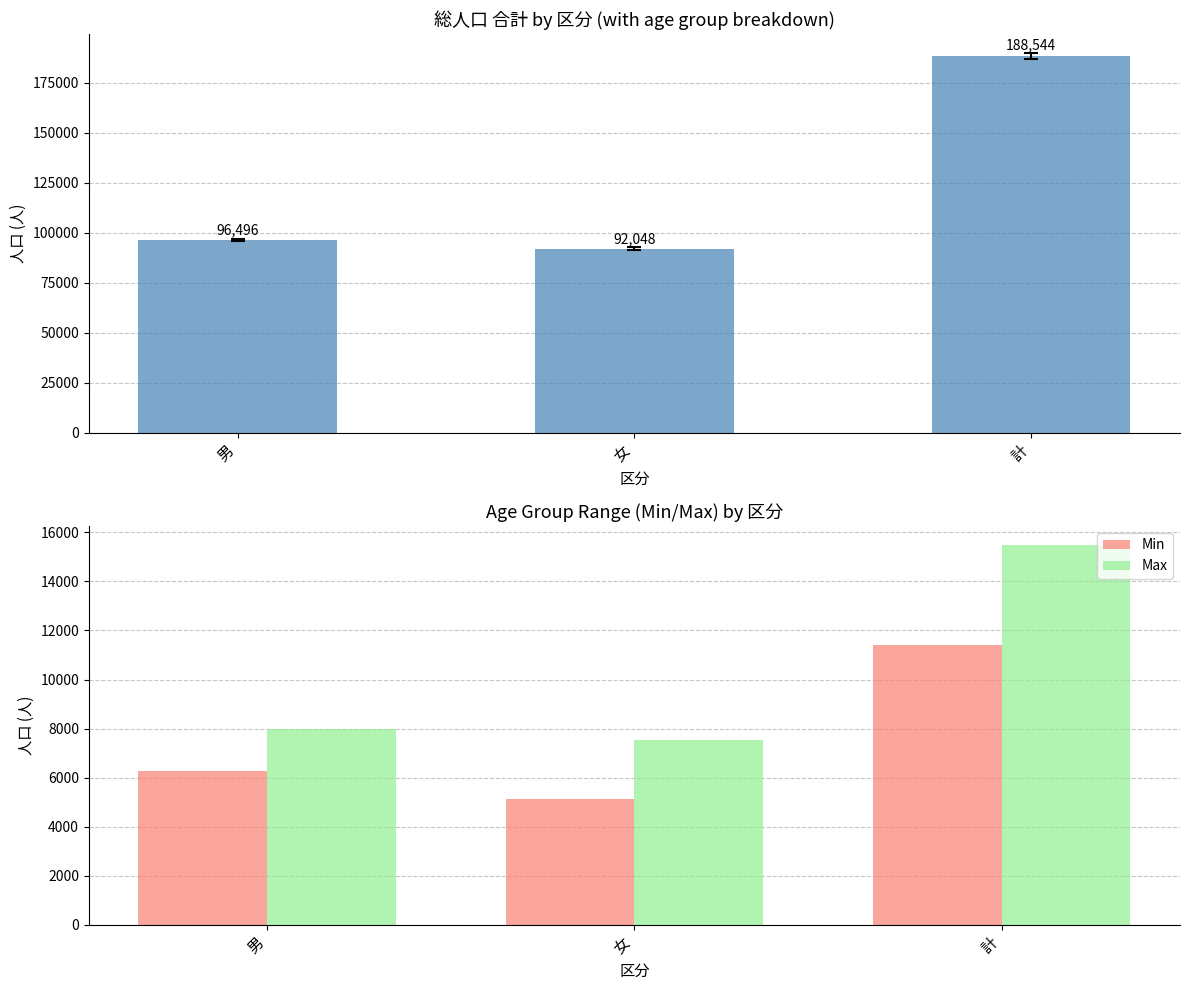

Rank the series at 男 from lowest to highest value.

Min, Max, 合計